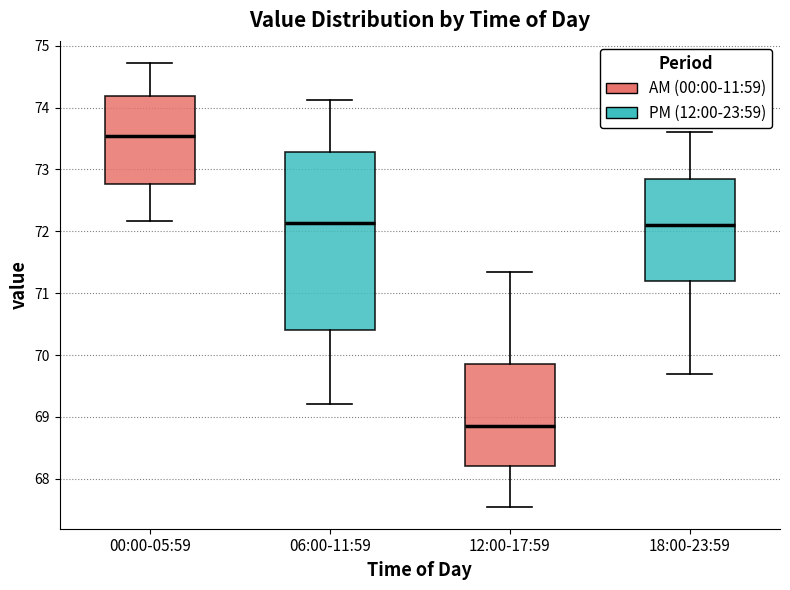

Where does the median line of the box for 12:00-17:59 sit on the y-axis? The values are not printed on the chart, so give them approximately, as read against the axis.

68.9